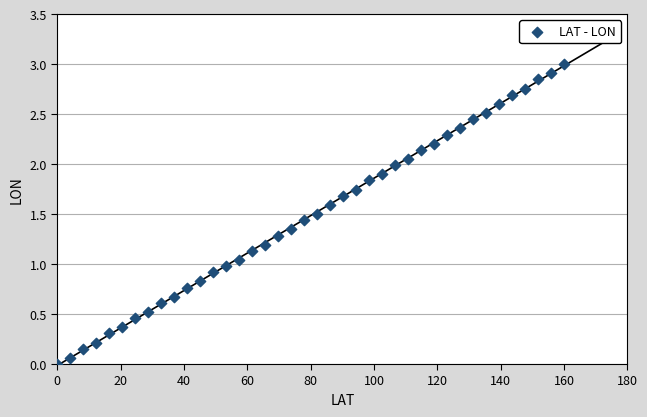

What is the range of Y values (max minus min)?

3.0